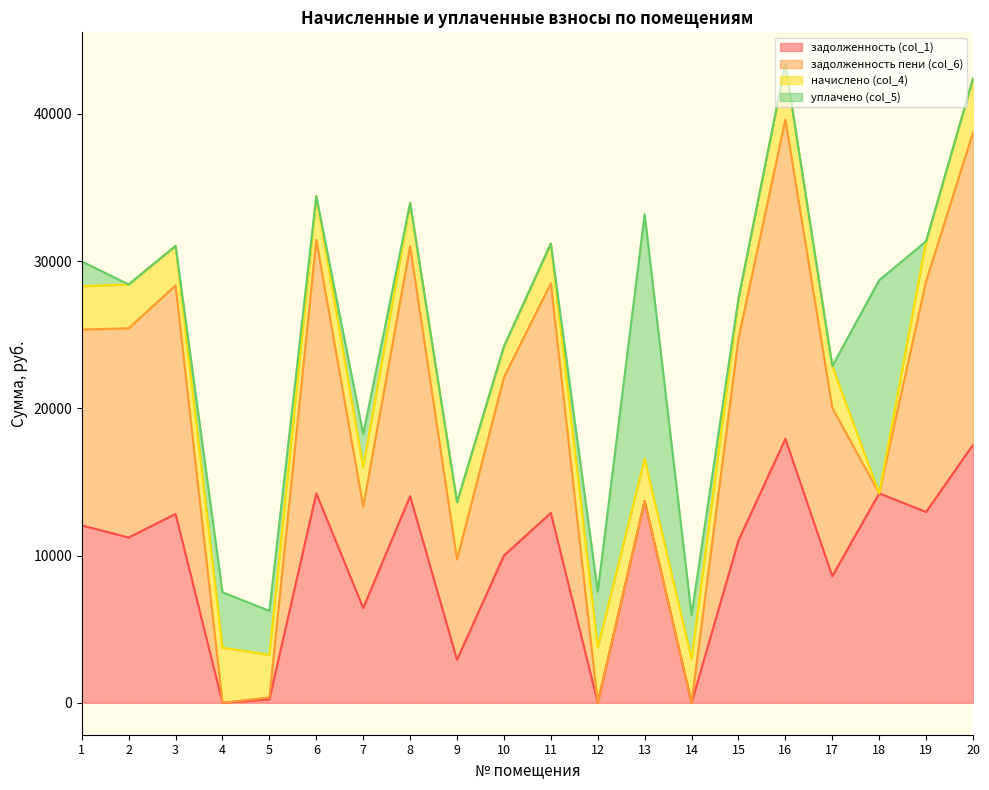

What is the total value across all series at 6?

34416.5